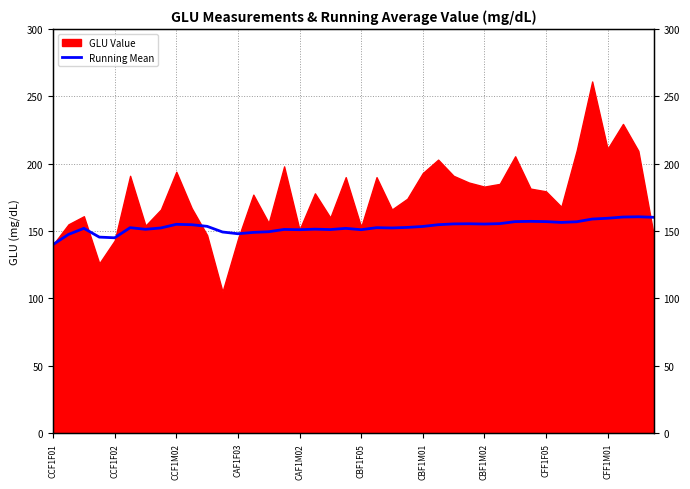

What position from the right is 34?

6